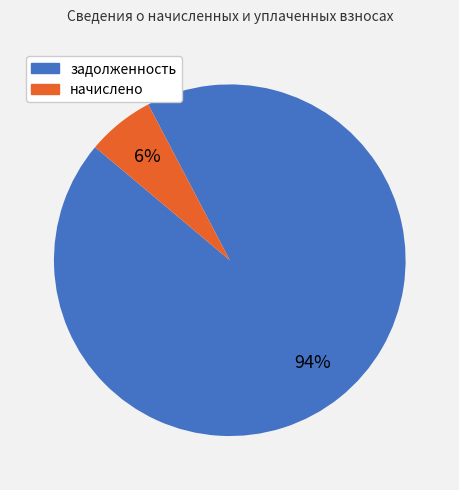

Rank the categories by value from highest to lowest.

задолженность, начислено